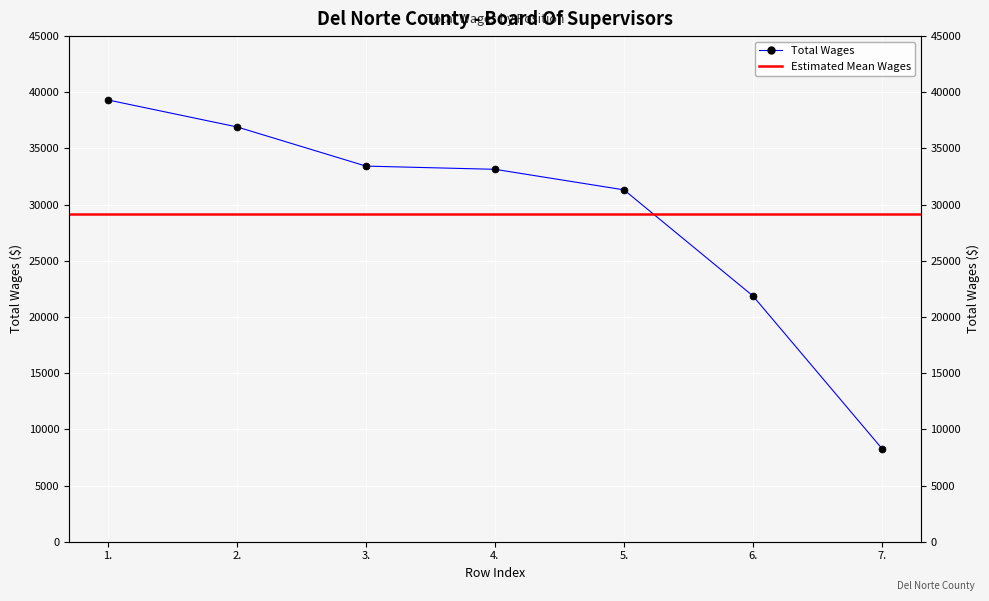

What is the label of the 3rd point from the left?

3.